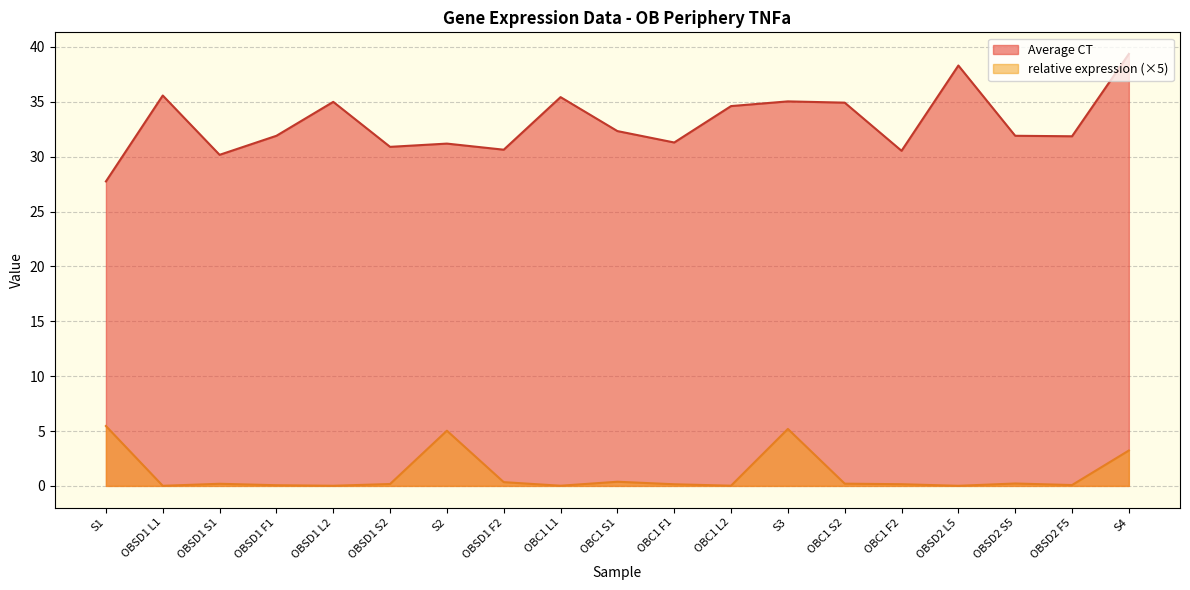

How many values in the Average CT series exceed 31?

14